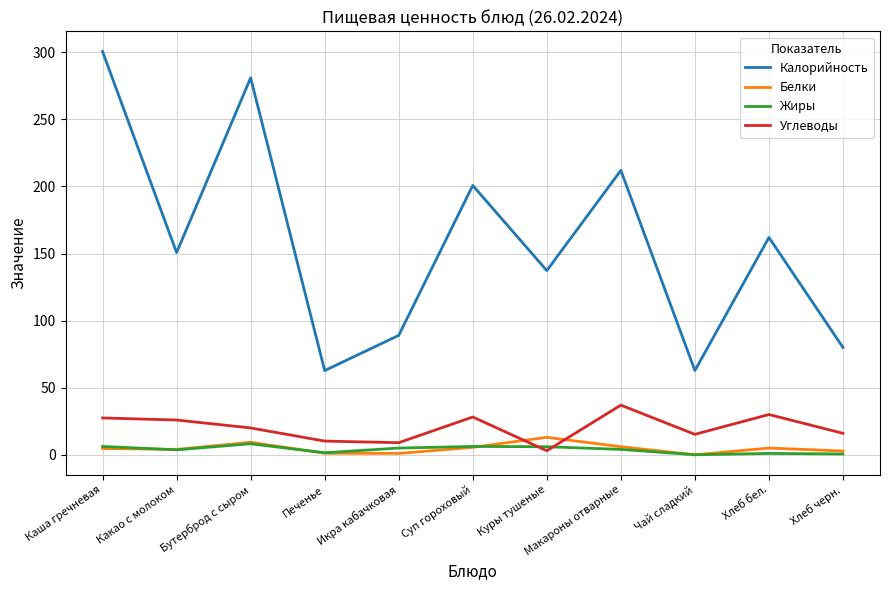

What is the highest value of the Калорийность series?

300.6